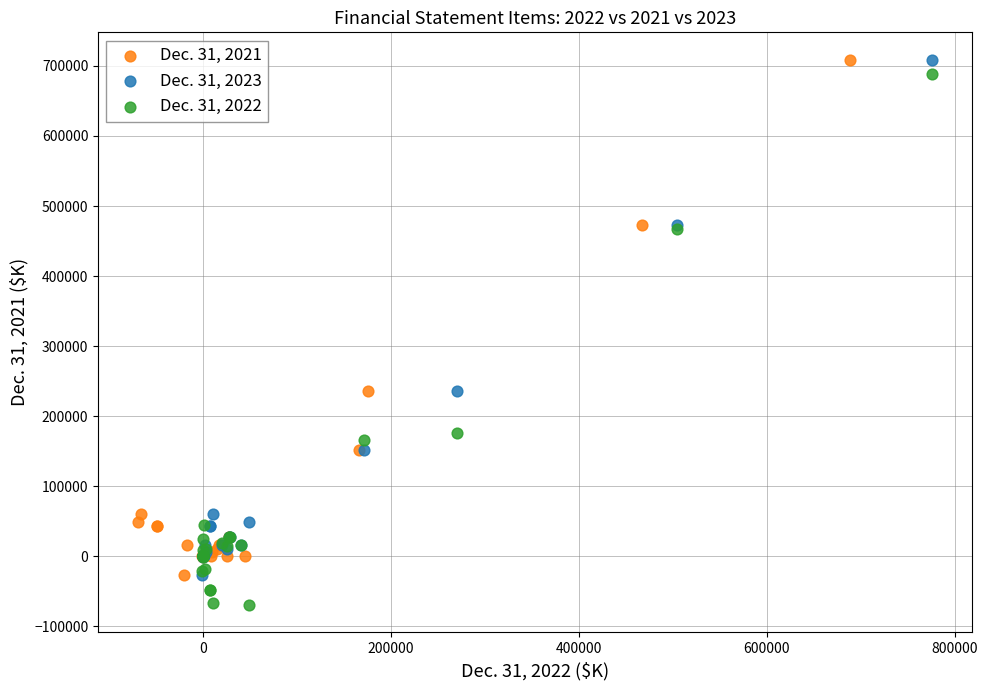

Which series reaches the minimum Y coordinate?

Dec. 31, 2022